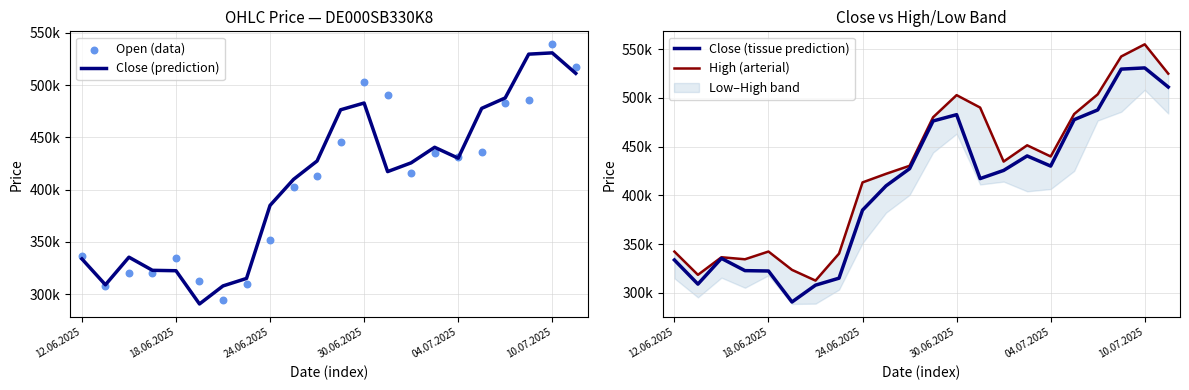

Which series contains the highest Y value?

High (arterial)